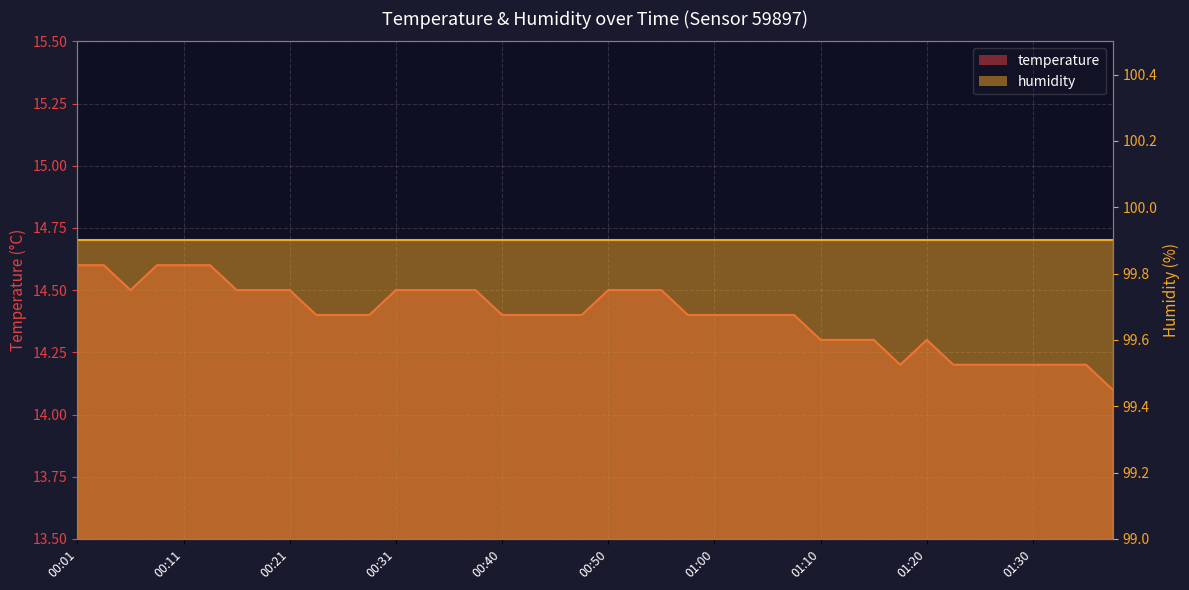

What is the value of the 9th point from the left?

14.5